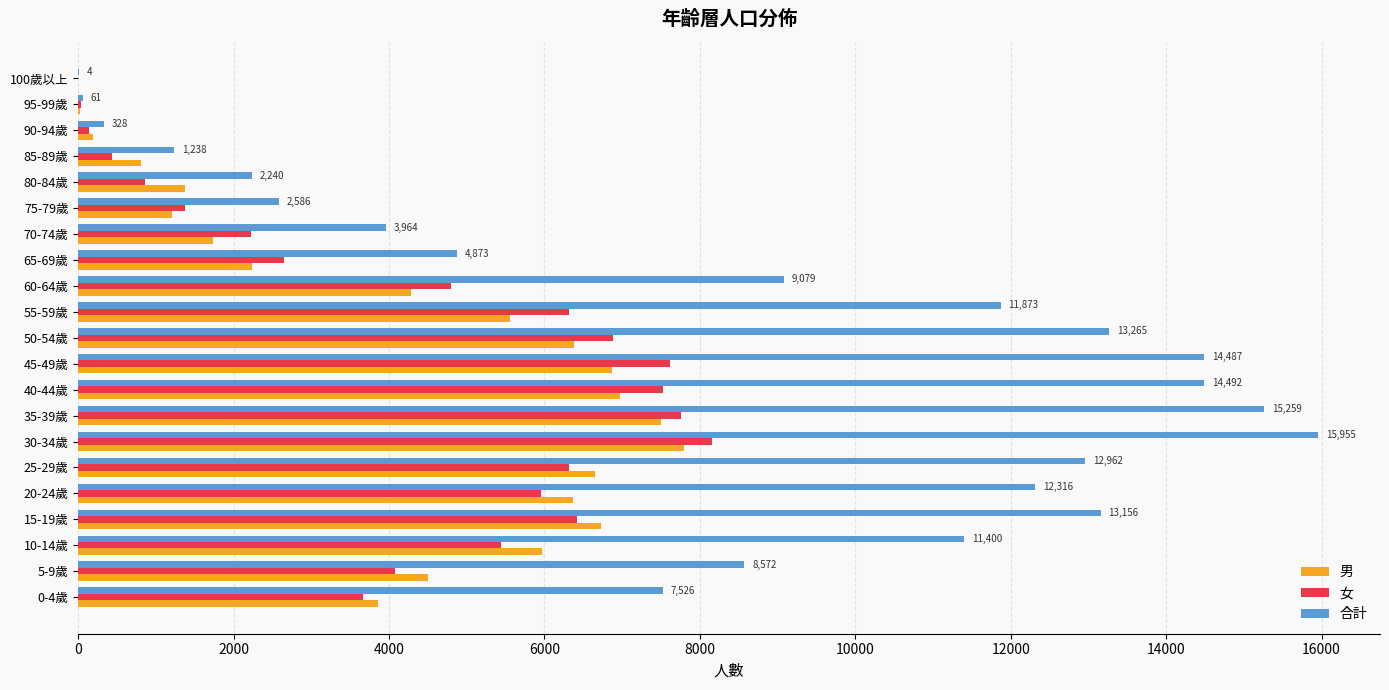

What is the sum of all 合計 values?

175636